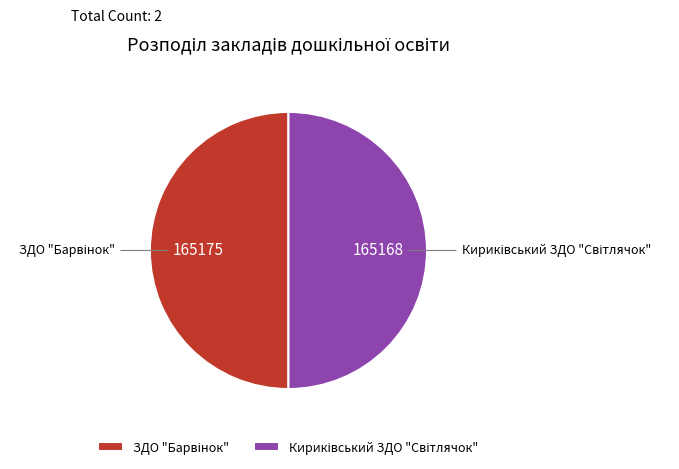

Combined, what portion of the pie is ЗДО "Барвінок" and Кириківський ЗДО "Світлячок"?

100.0%